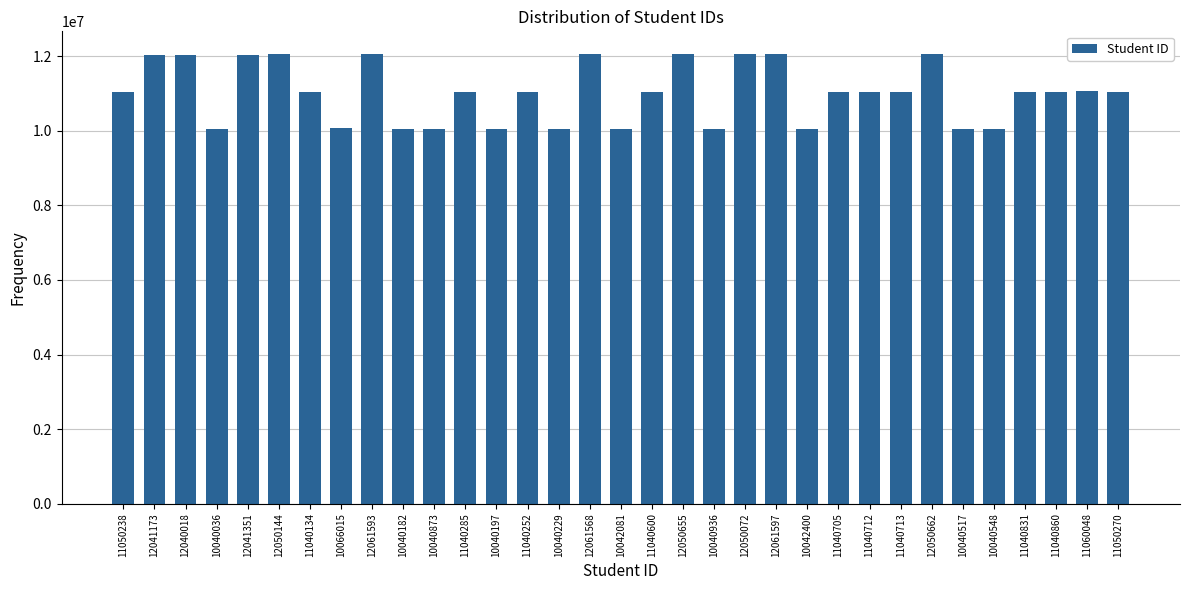

The chart shows a value of 10066015 at 10066015. True or false?

True